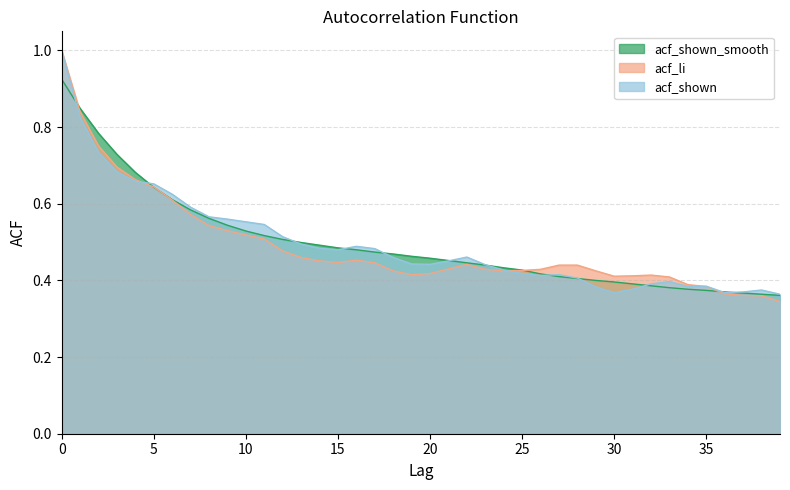

How many categories are shown in the chart?

40